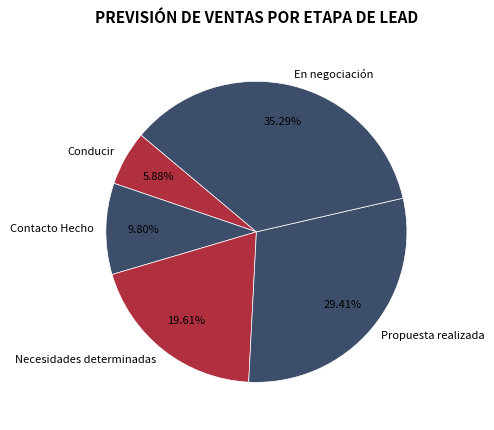

To the nearest percent, what percentage of the pie is Necesidades determinadas?

20%